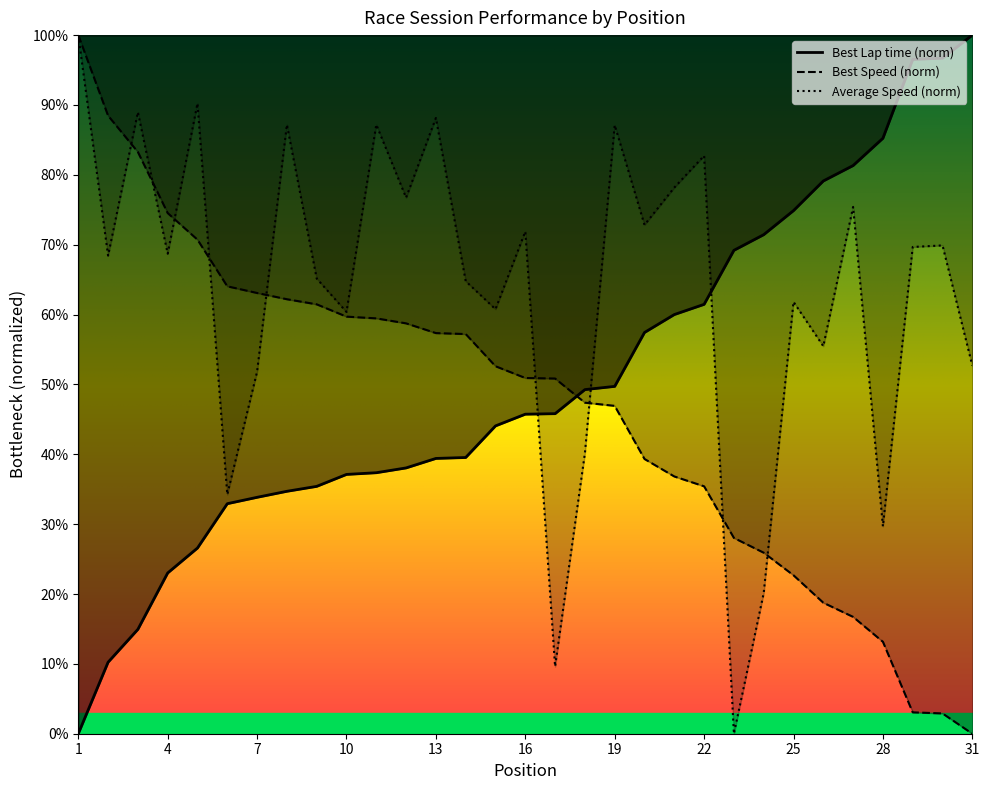

Between 19 and 25, which is larger?

25